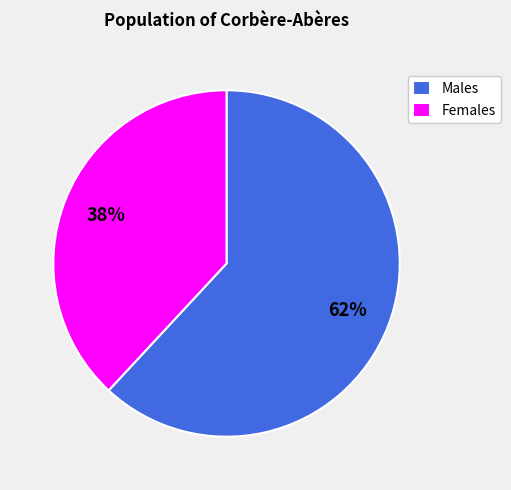

Does any single category account for the majority?

Yes